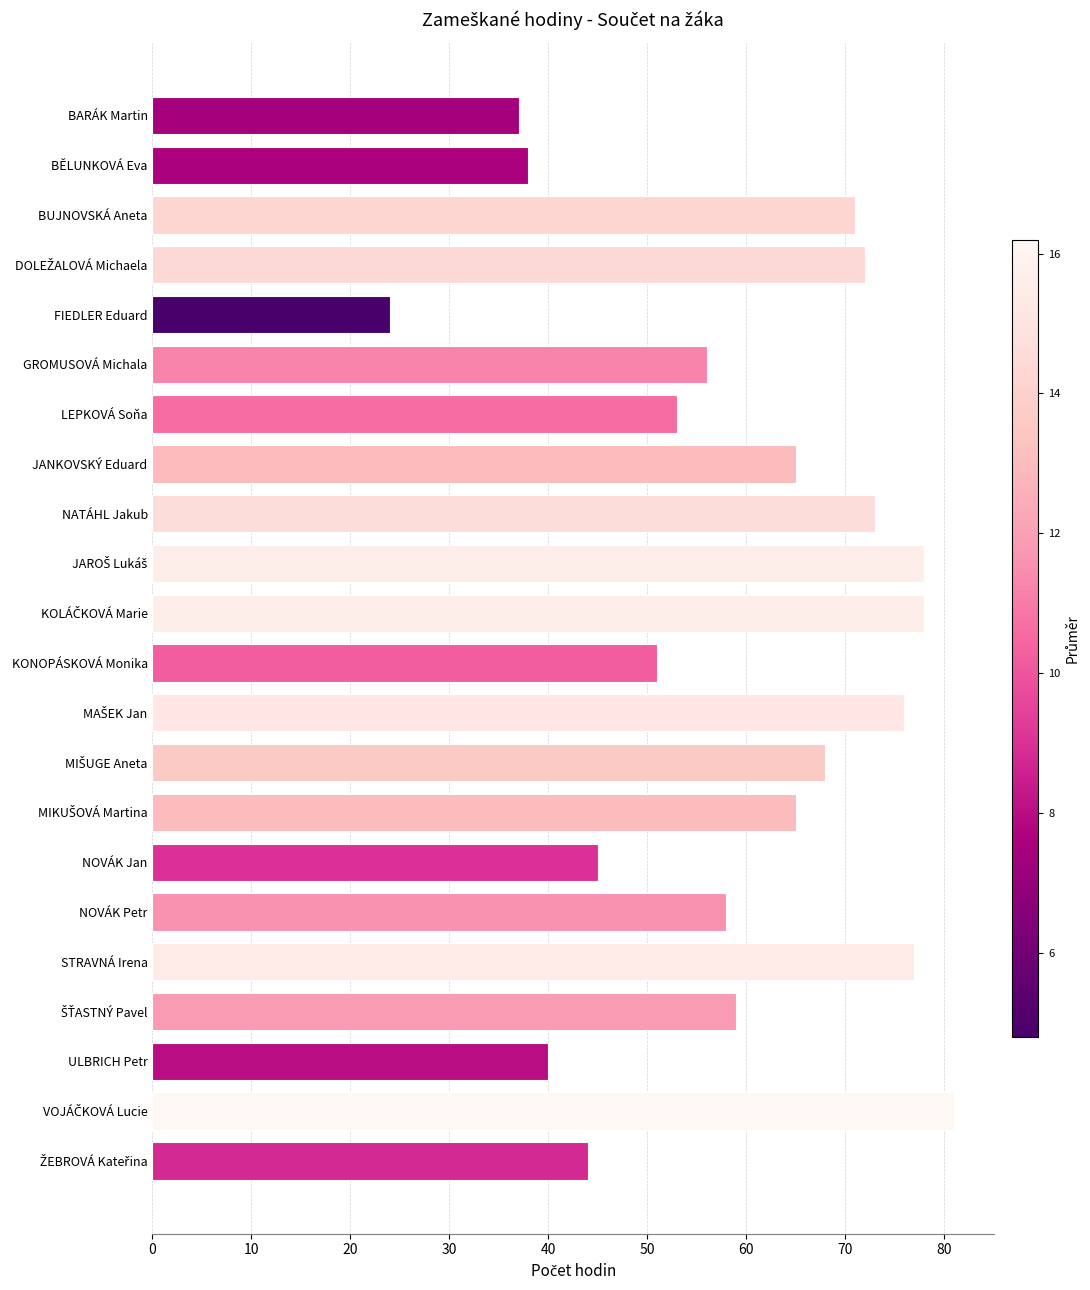

Reading bottom to top, list all the values displayed in this chart.

44	81	40	59	77	58	45	65	68	76	51	78	78	73	65	53	56	24	72	71	38	37